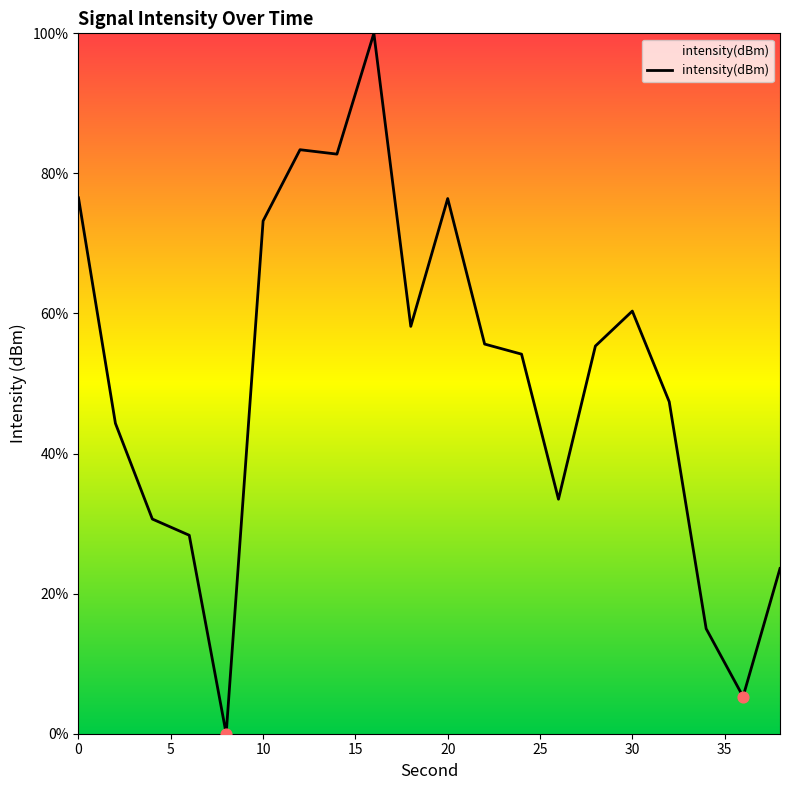

What is the difference between the maximum and minimum values?

100.0